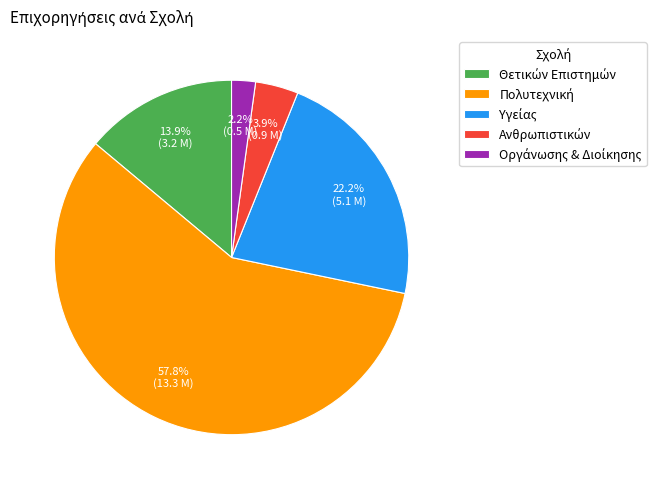

Count the number of slices in the pie.

5